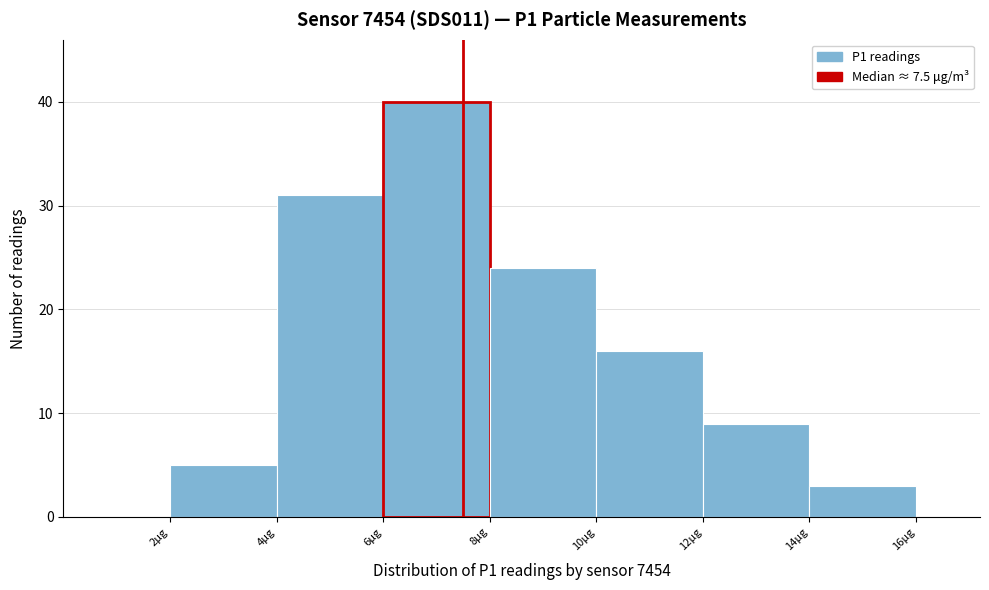

Reading left to right, list every bar in this chart as the range it spans on the x-axis followed by its height. The values are not printed on the chart, so give them approximately, as read against the axis.

2 to 4: 5
4 to 6: 31
6 to 8: 40
8 to 10: 24
10 to 12: 16
12 to 14: 9
14 to 16: 3